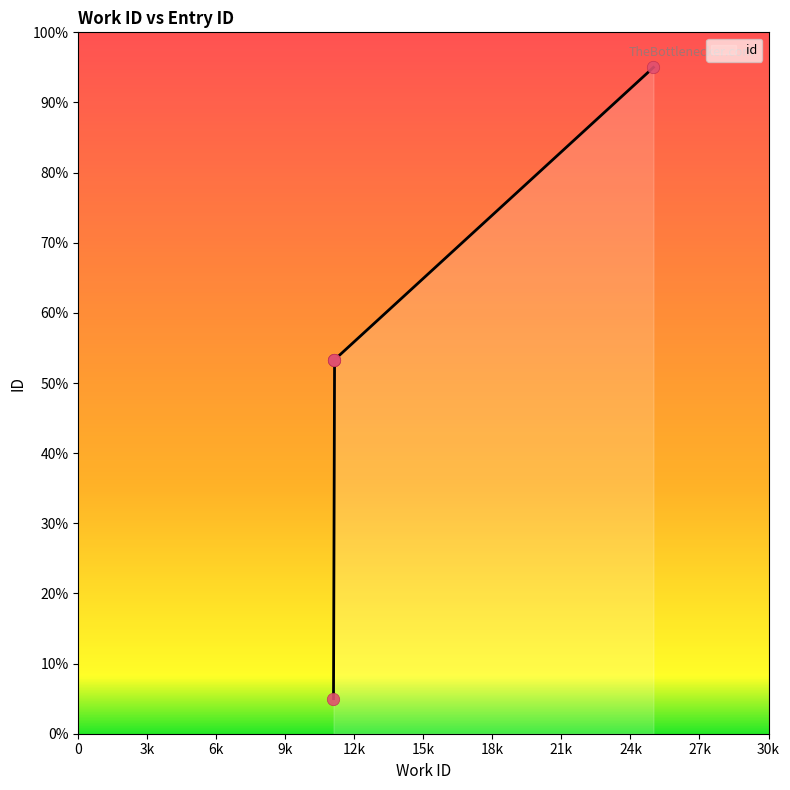

What is the lowest value of the id series?

5.0